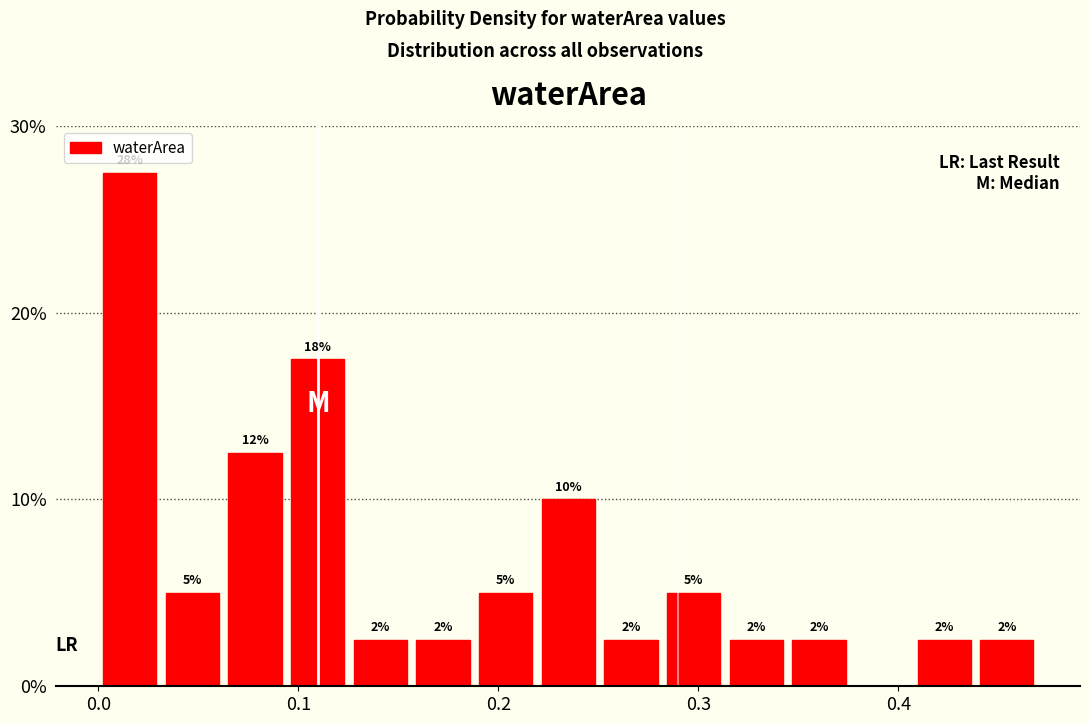

Read against the x-axis, roughly where is the centre of the tallest bar?

0.02